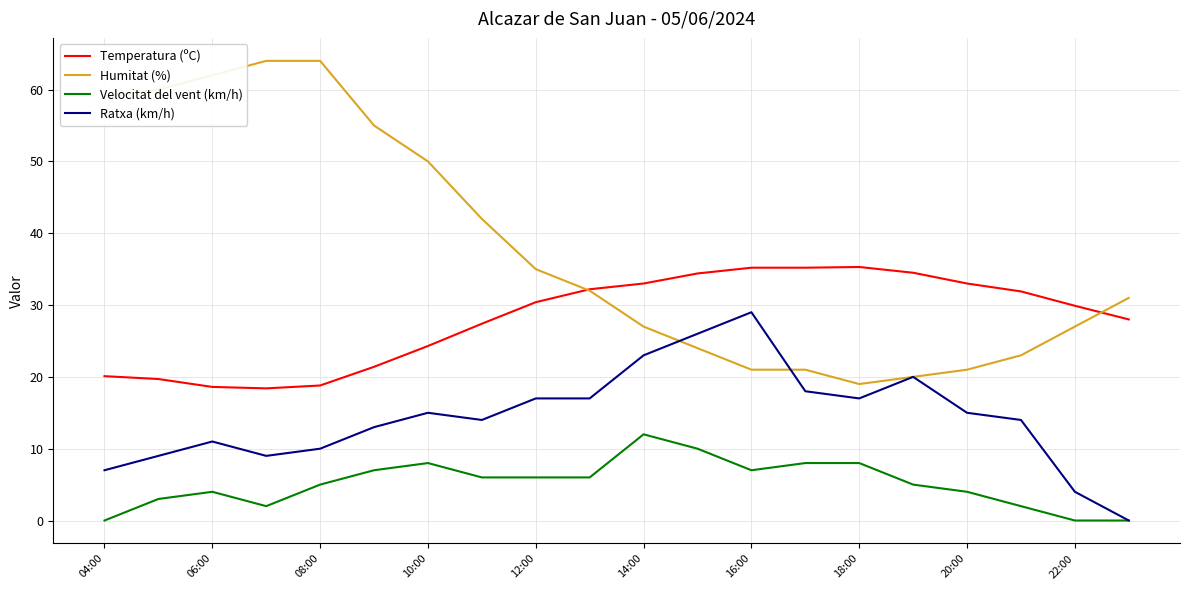

How many lines are shown in the chart?

4